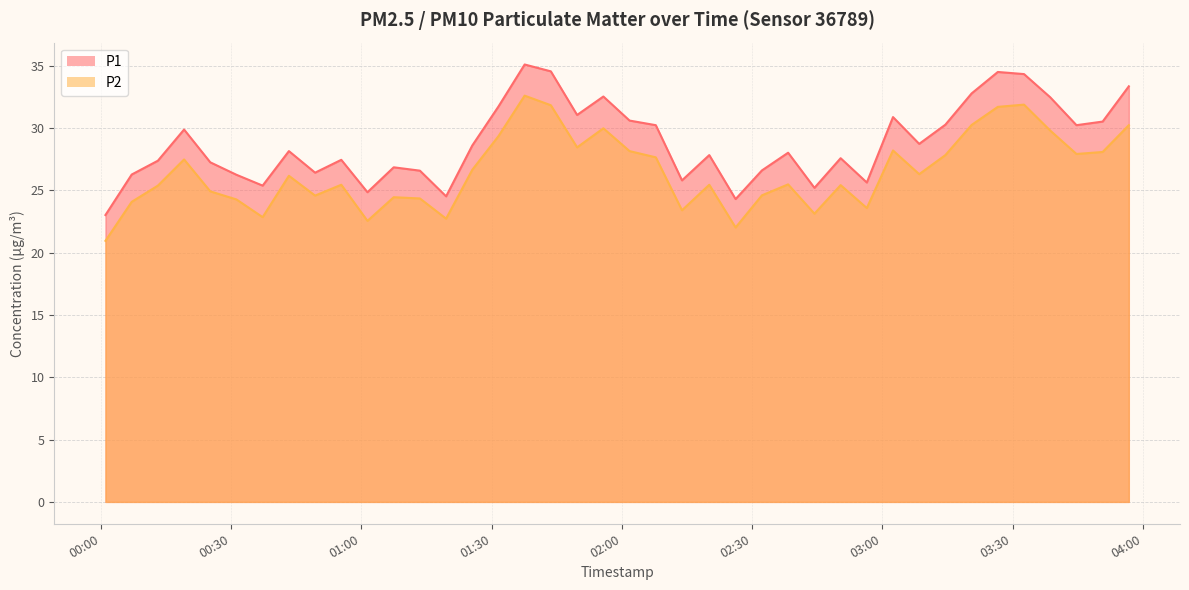

What is the smallest value displayed?

20.9